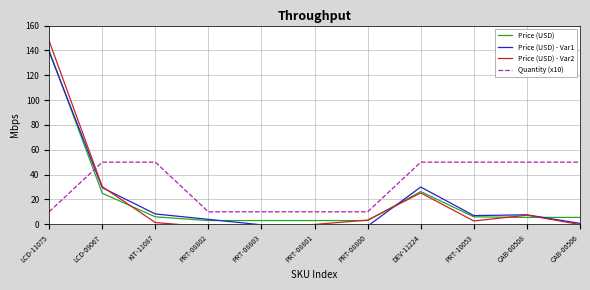

How many times do Quantity (x10) and Price (USD) cross each other?

1